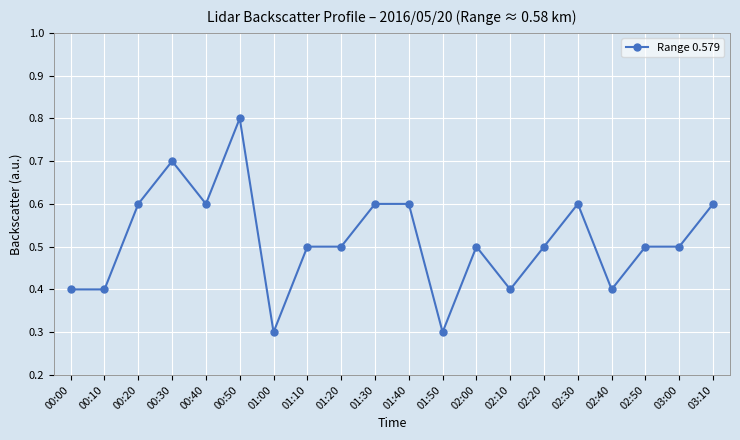

Is it true that the value at 00:30 is 0.4?

False